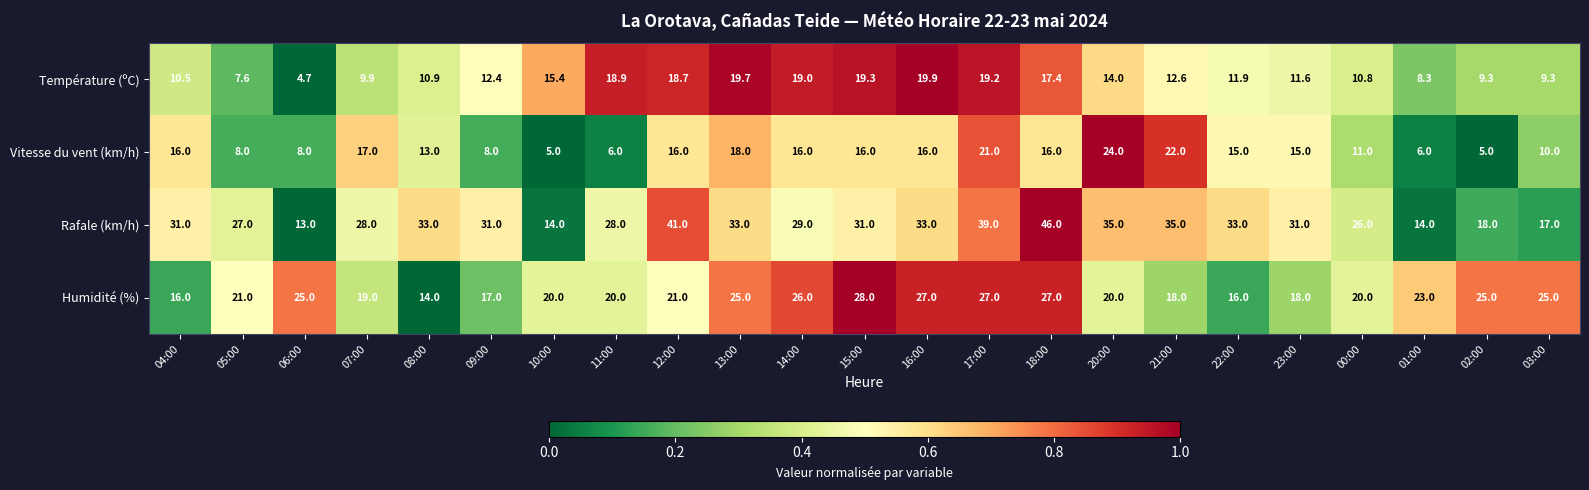

At 01:00, list the series in order from smallest to largest.

Vitesse du vent (km/h), Température (ºC), Rafale (km/h), Humidité (%)